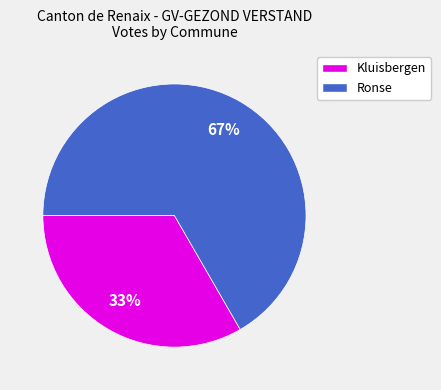

Which slice is the largest?

Ronse